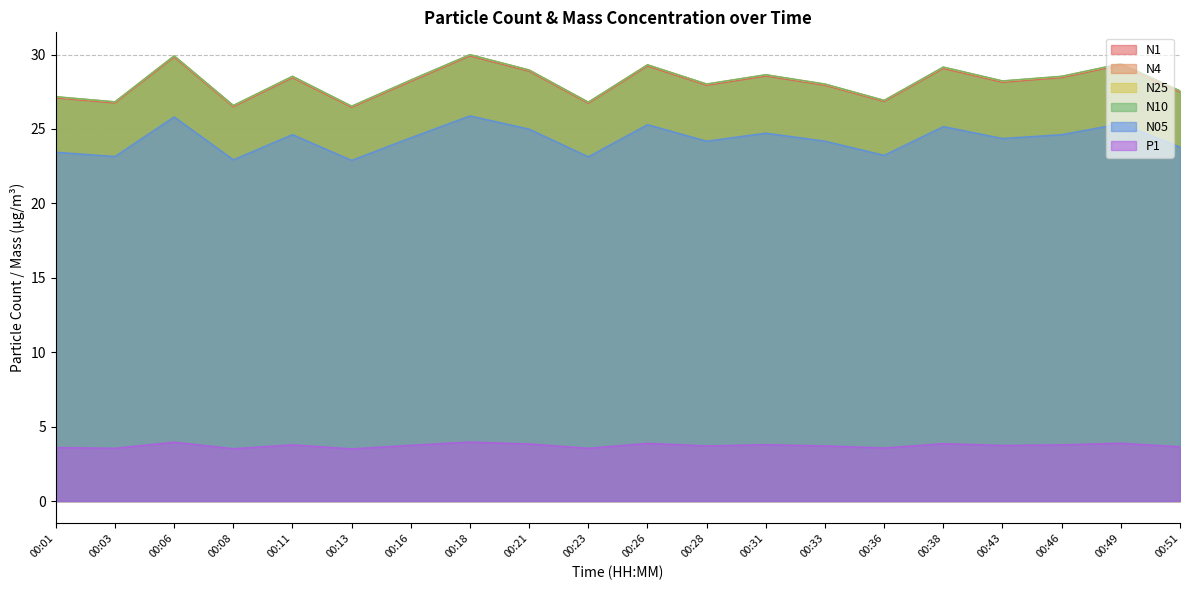

Which series has the largest total across all categories?

N10